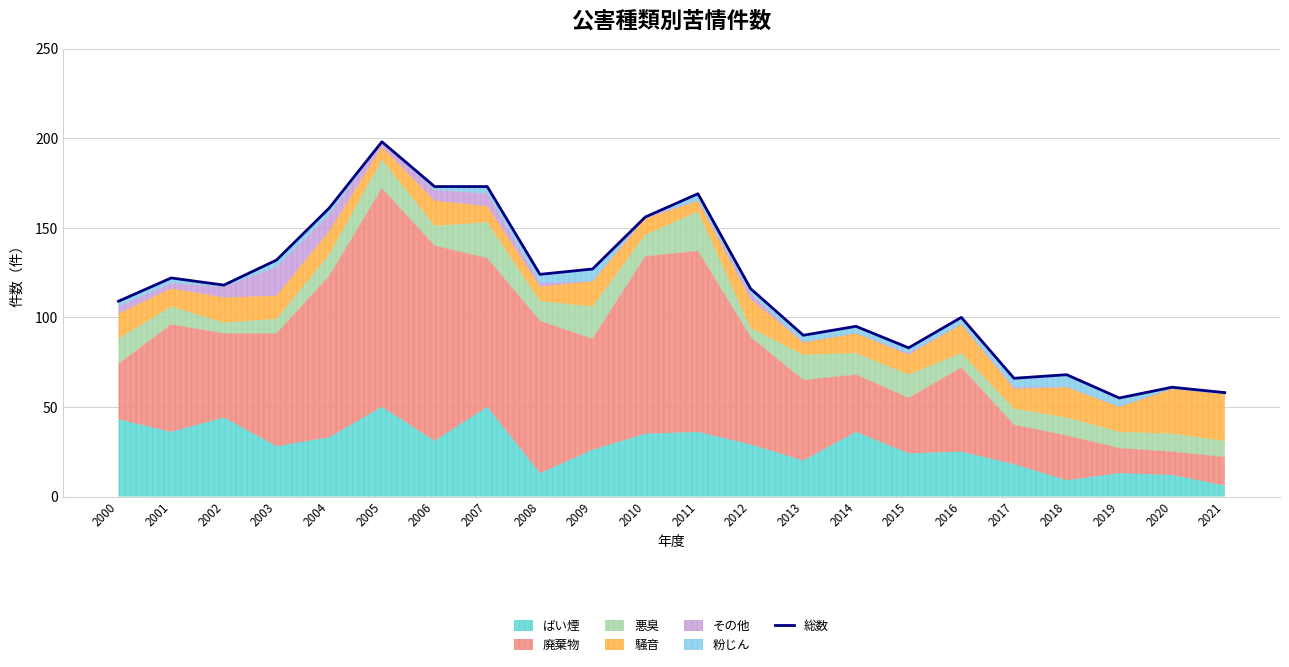

What is the average value?

116